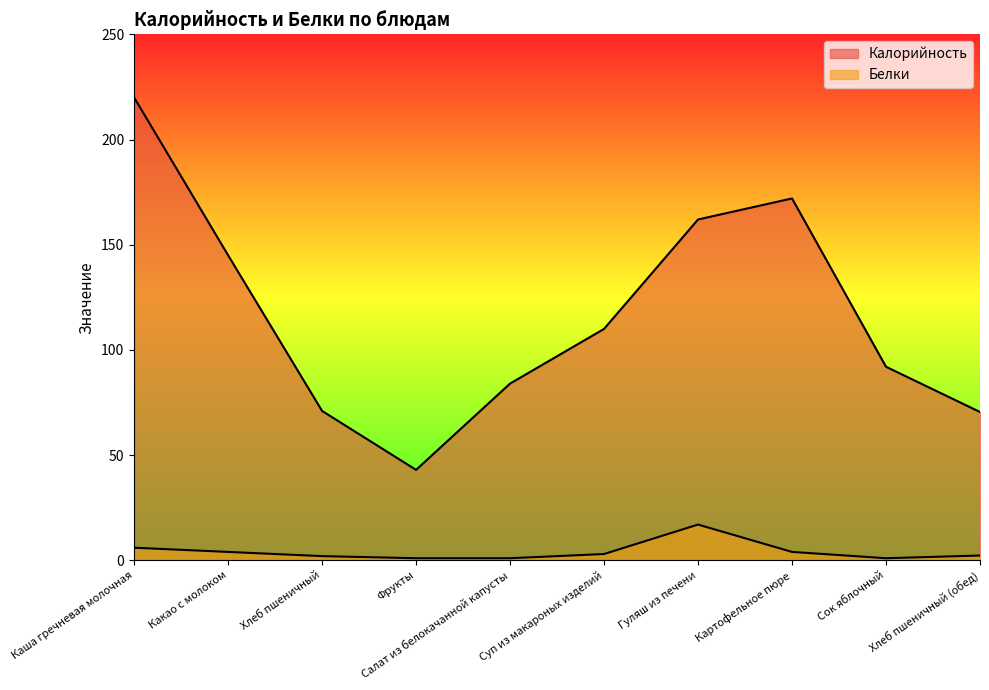

True or false: Калорийность and Белки intersect in this chart.

False